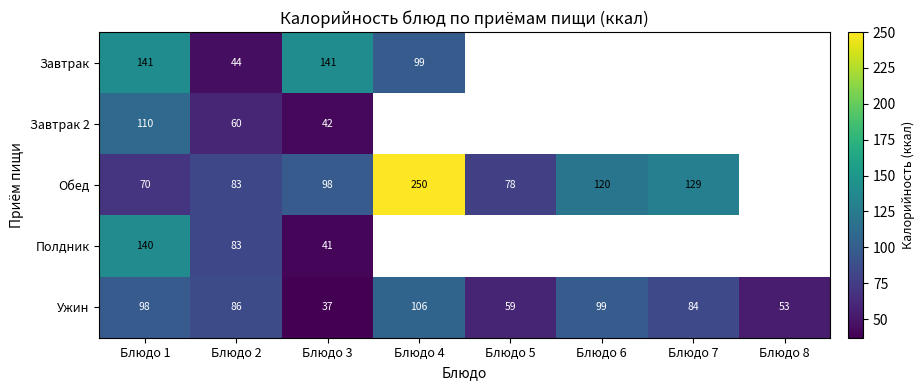

What is the difference between the Полдник values at Блюдо 3 and Блюдо 1?

99